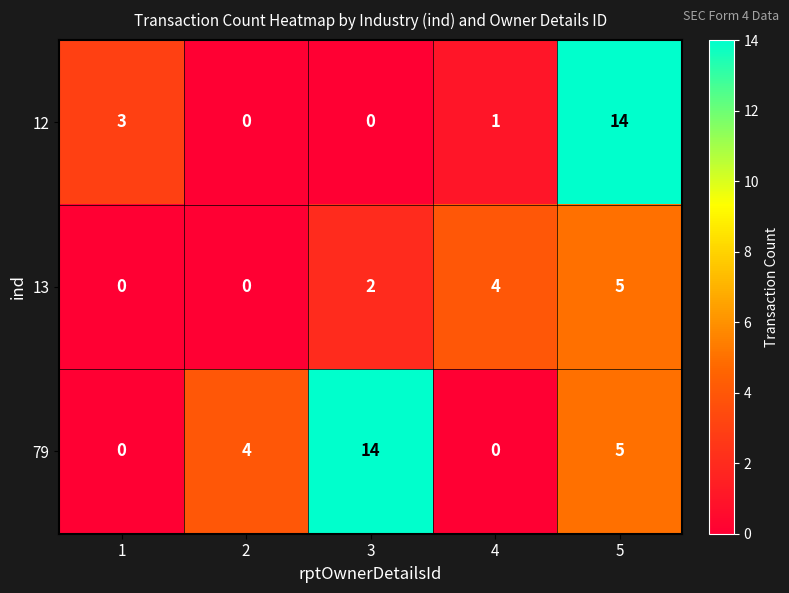

True or false: 12 has a value of 0 at 3.

True